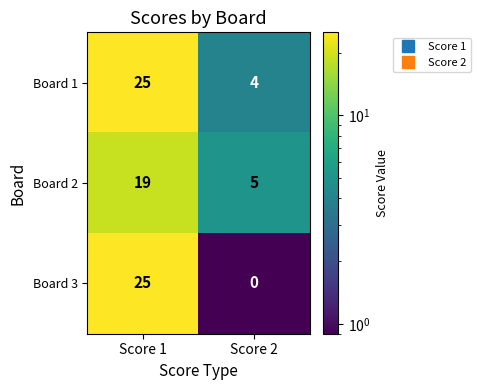

True or false: Board 3 has a value of 0 at Score 2.

True